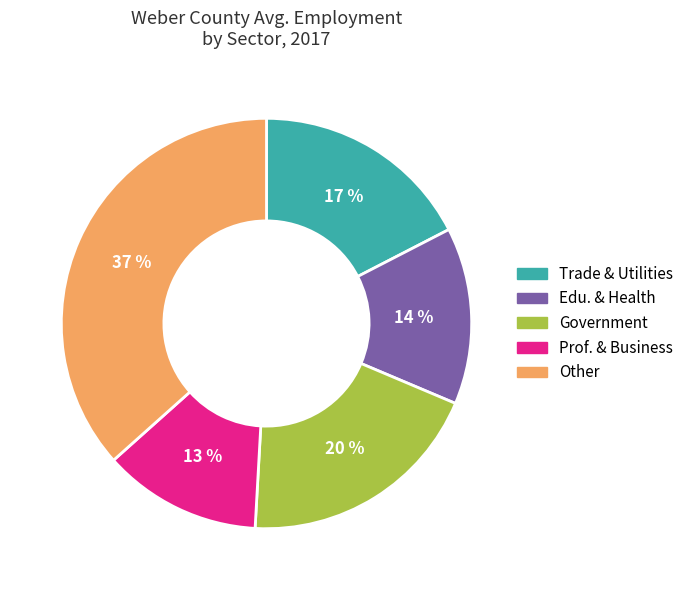

What is the smallest slice in the pie chart?

Prof. & Business